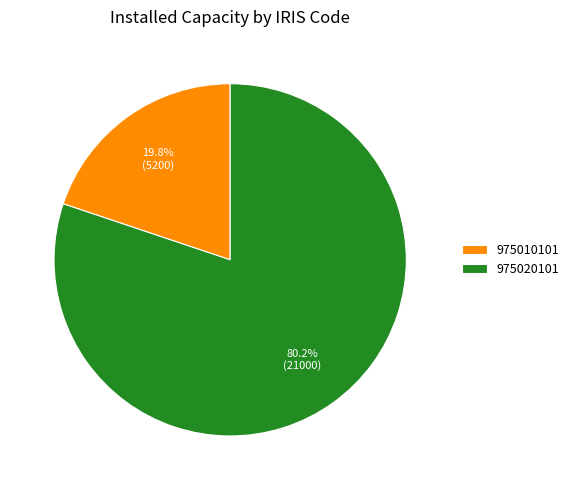

To the nearest percent, what is the combined percentage of 975020101 and 975010101?

100%